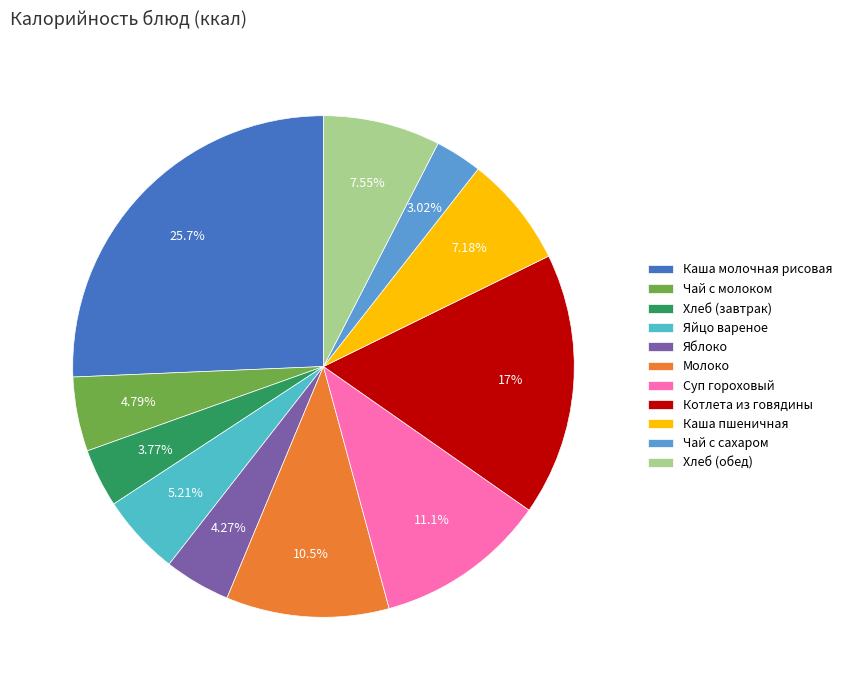

What portion of the pie excludes Каша молочная рисовая?

74.3%